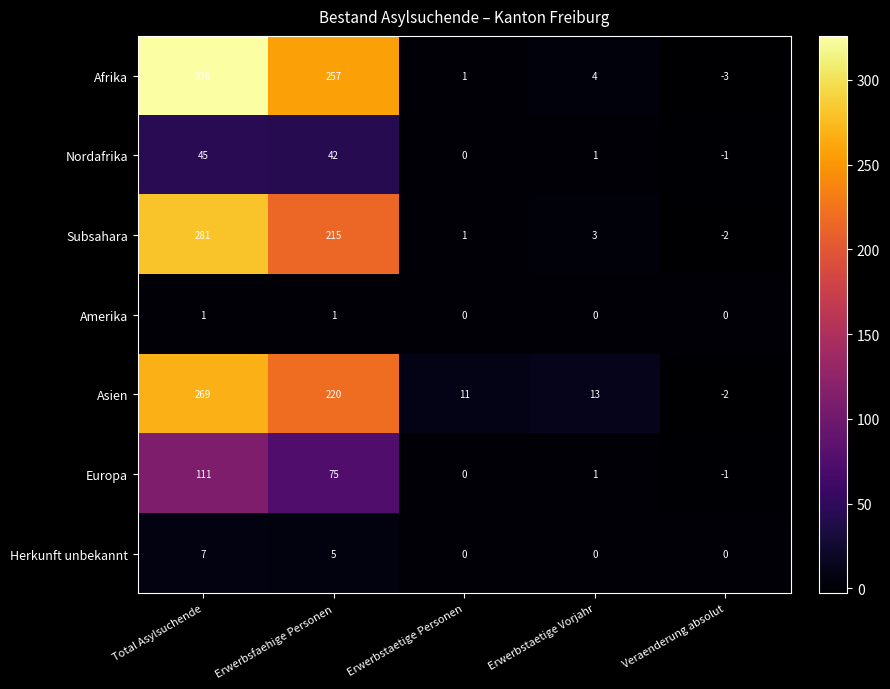

What is the maximum value shown in the chart?

326